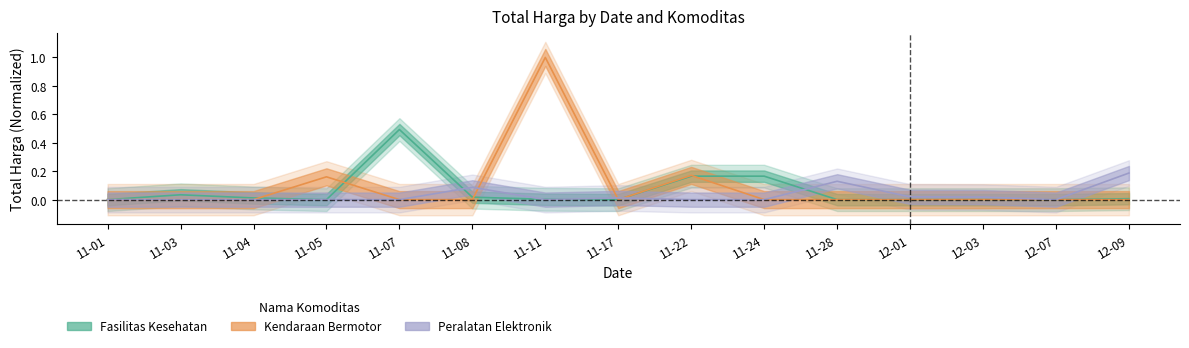

What is the average value of the Kendaraan Bermotor series?

0.1